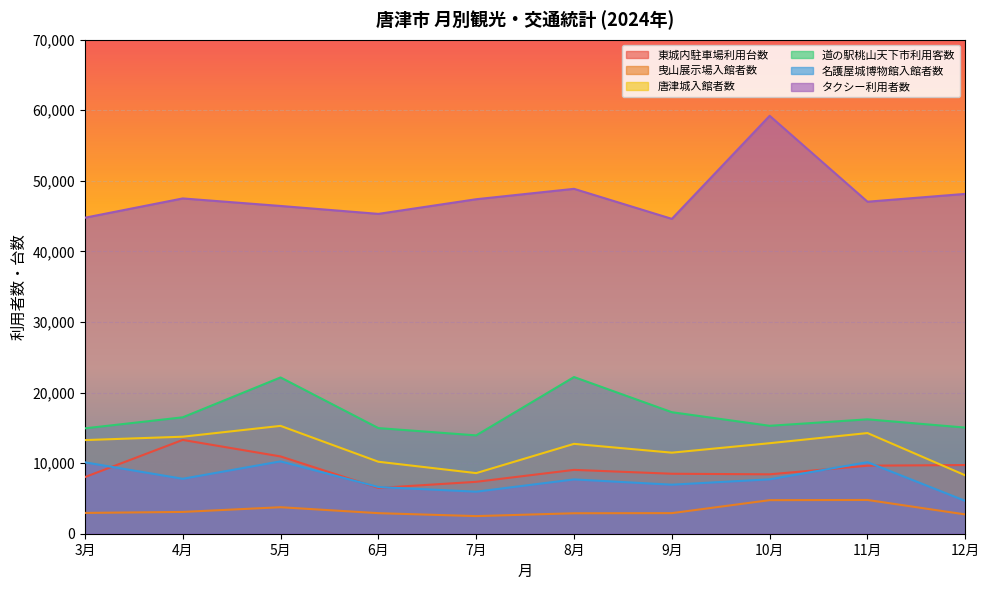

What is the total value across all series at 7月?

85729